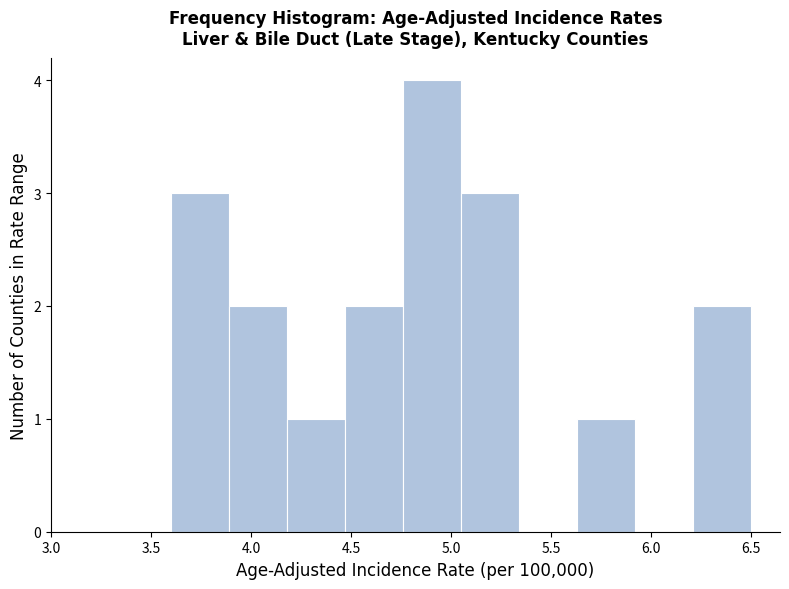

What is the height of the bar covering 3.60 to 3.89 on the x-axis? Neither the bar edges nor the heights are printed on the chart, so give them approximately, as read against the axes.

3